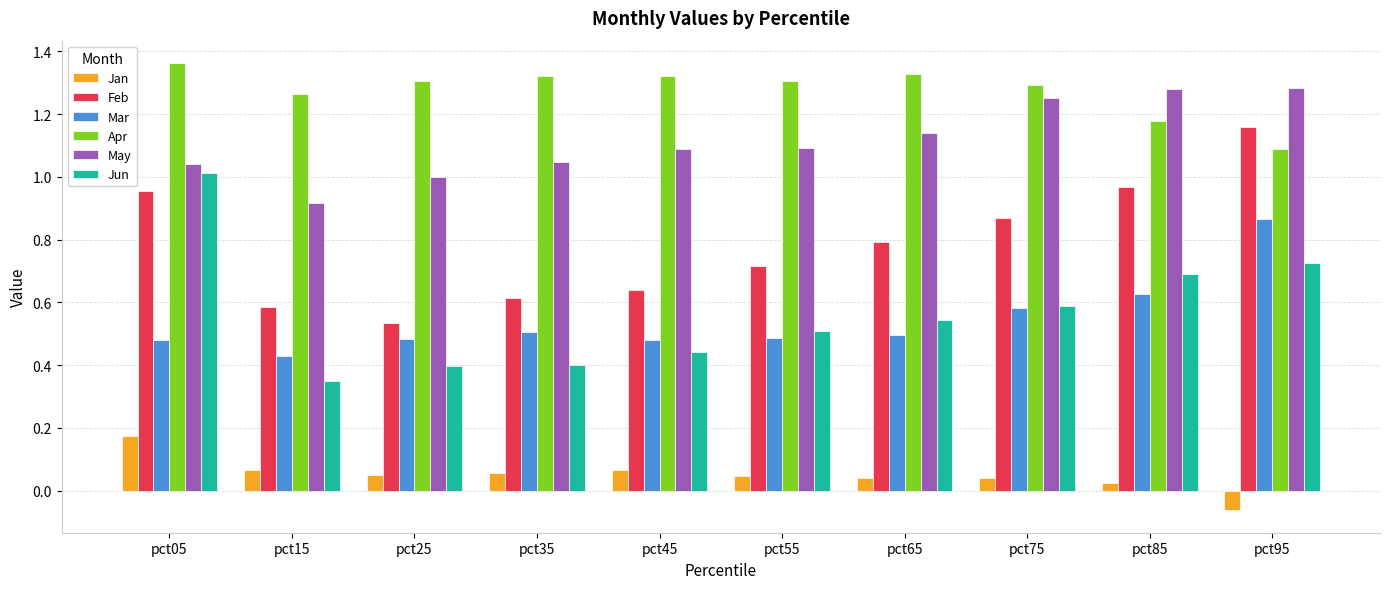

What is the total value across all series at pct85?

4.8